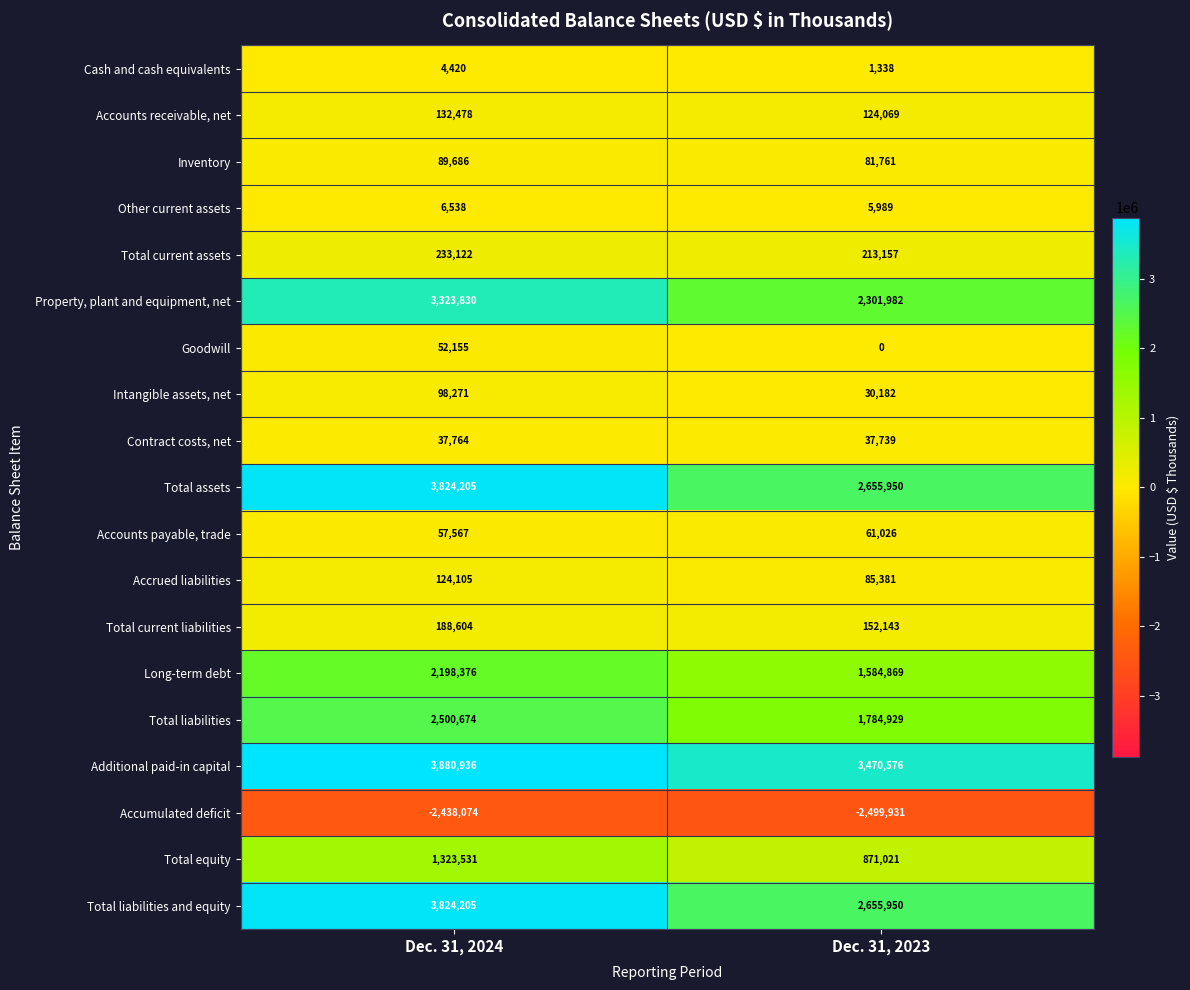

What is the difference between the highest and lowest values at Dec. 31, 2024?

6319010